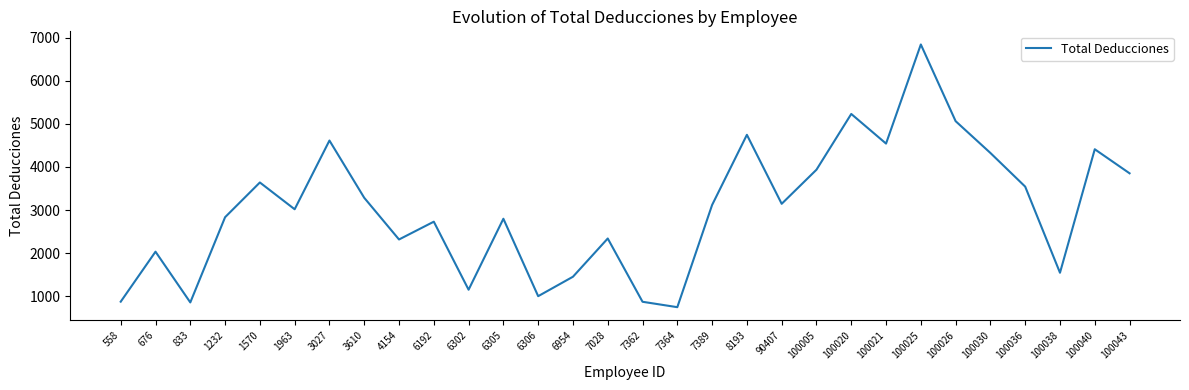

Which has a higher value, 90407 or 100021?

100021